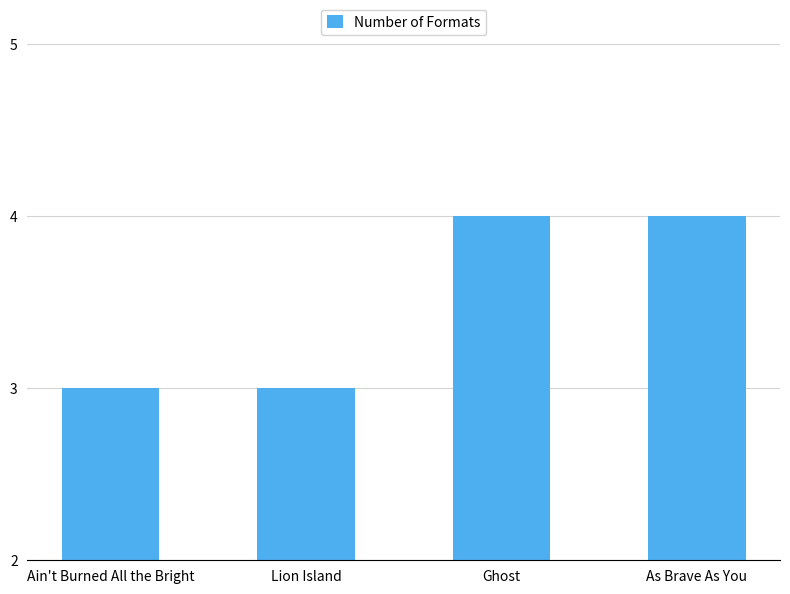

Count the number of categories in the chart.

4